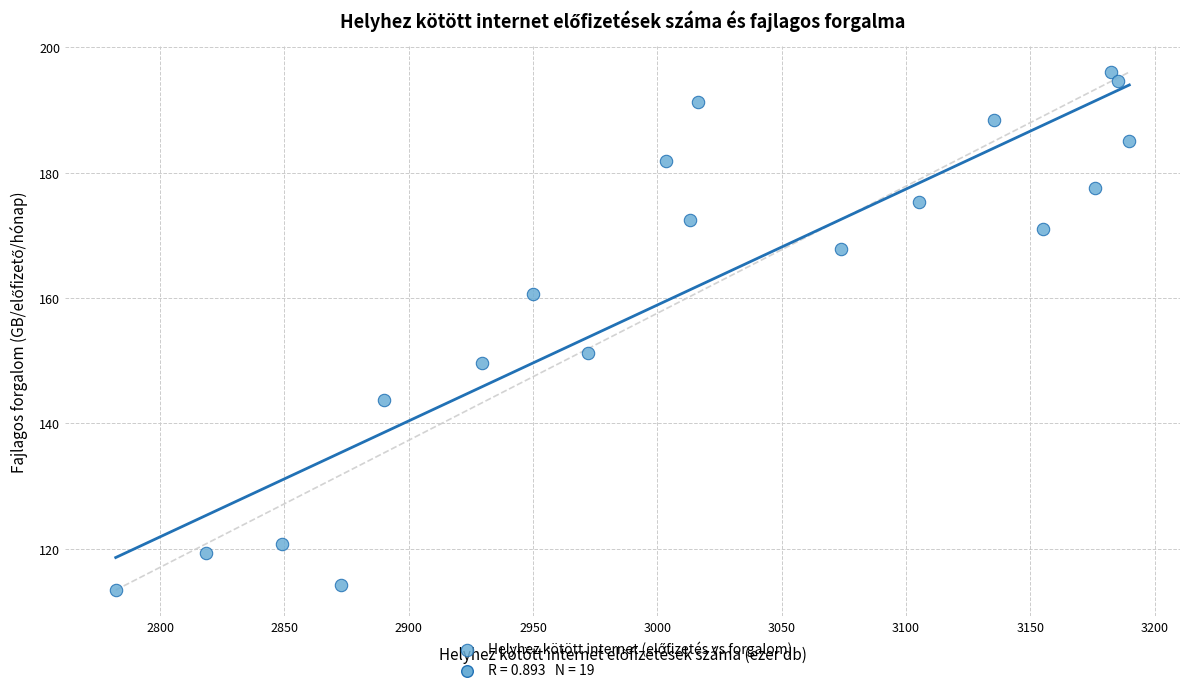

What Y value in the scatter plot is closest to 154?

151.2